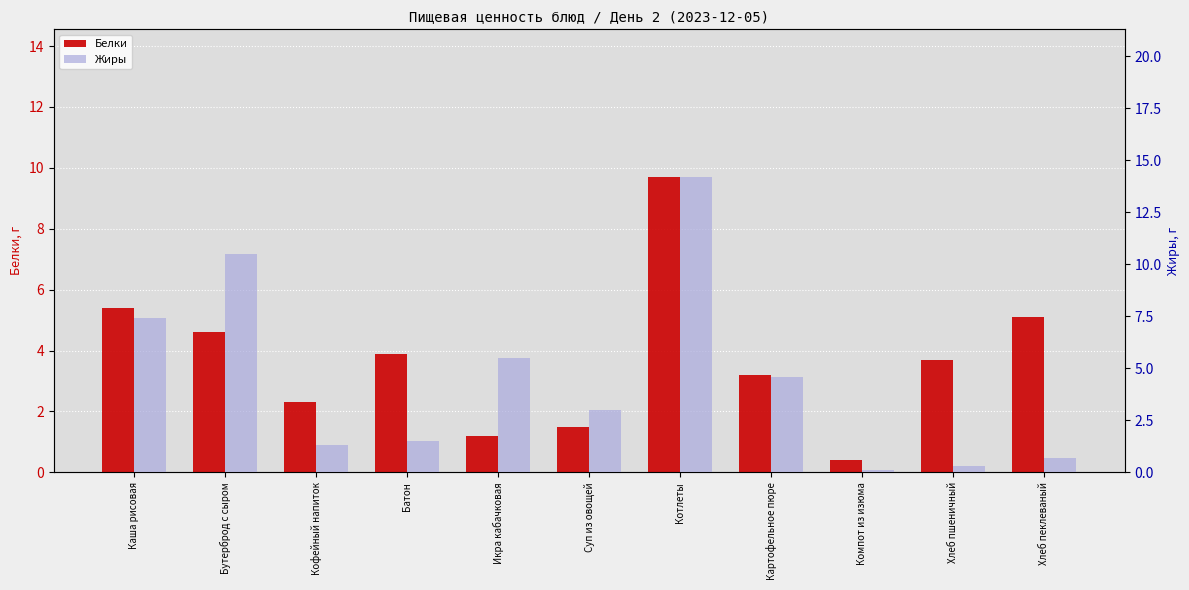

At which label does Белки reach its minimum?

Компот из изюма